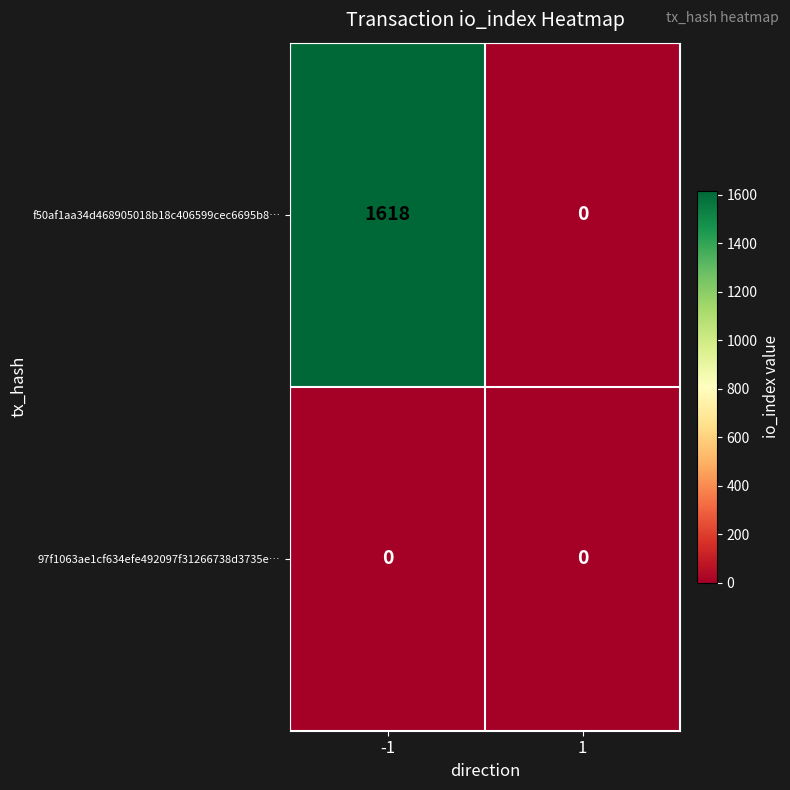

At how many categories does at least one series exceed 787?

1